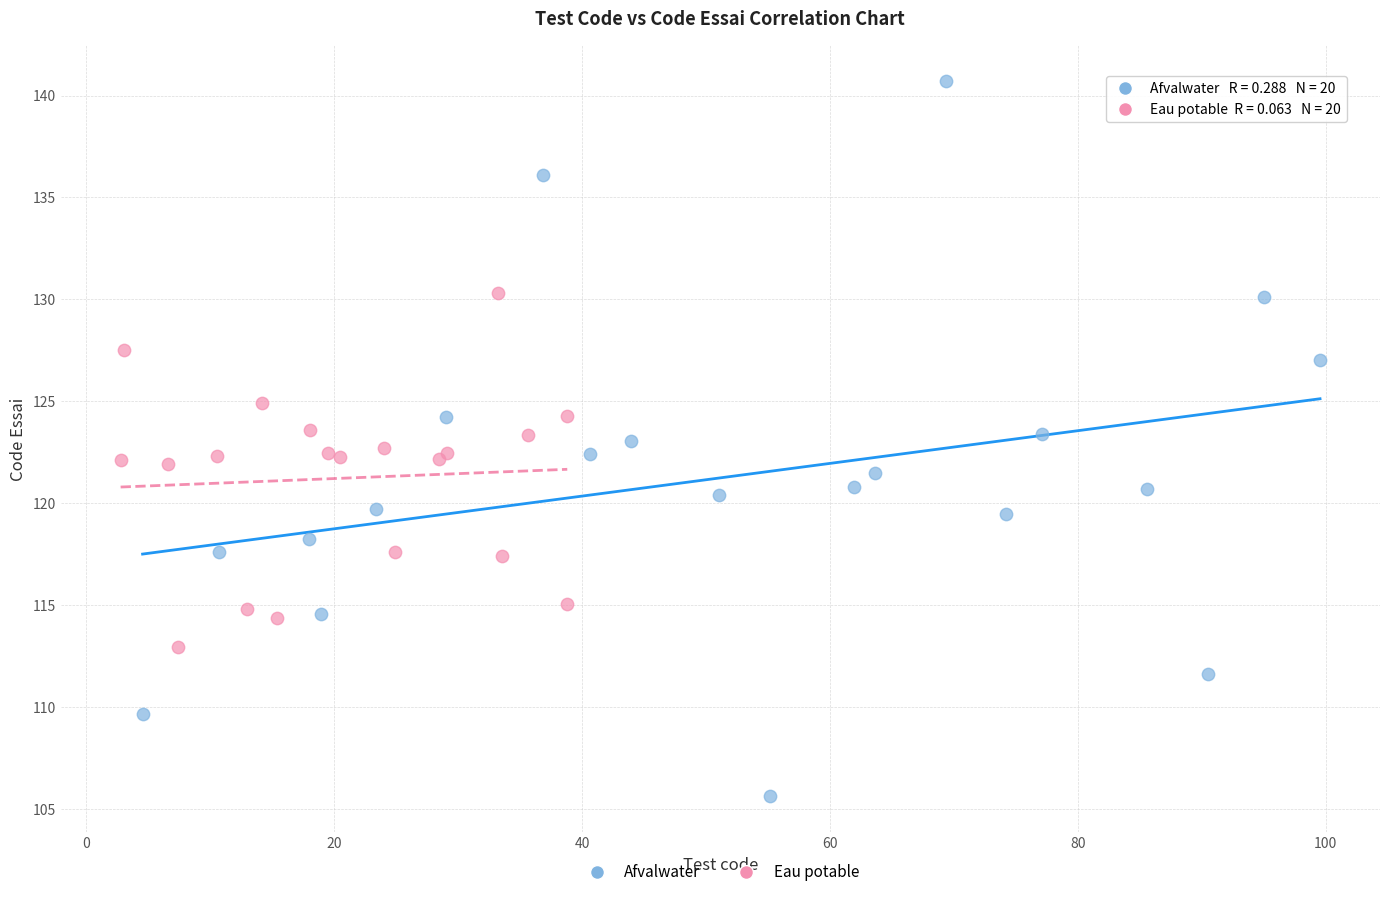

Which series contains the highest Y value?

Afvalwater